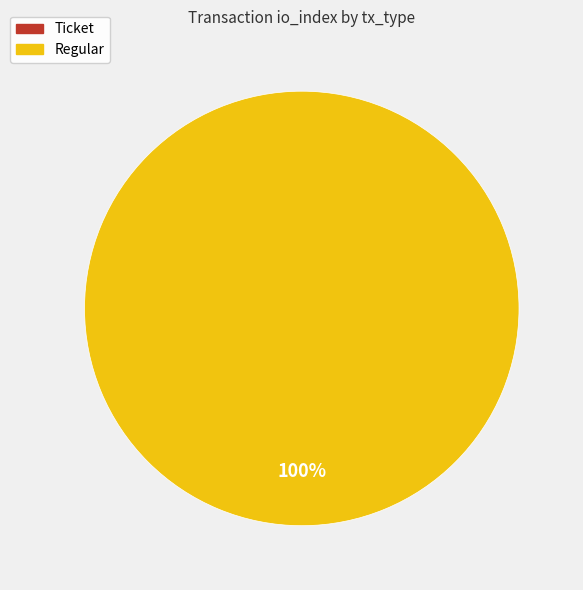

Which slice is the smallest?

Ticket